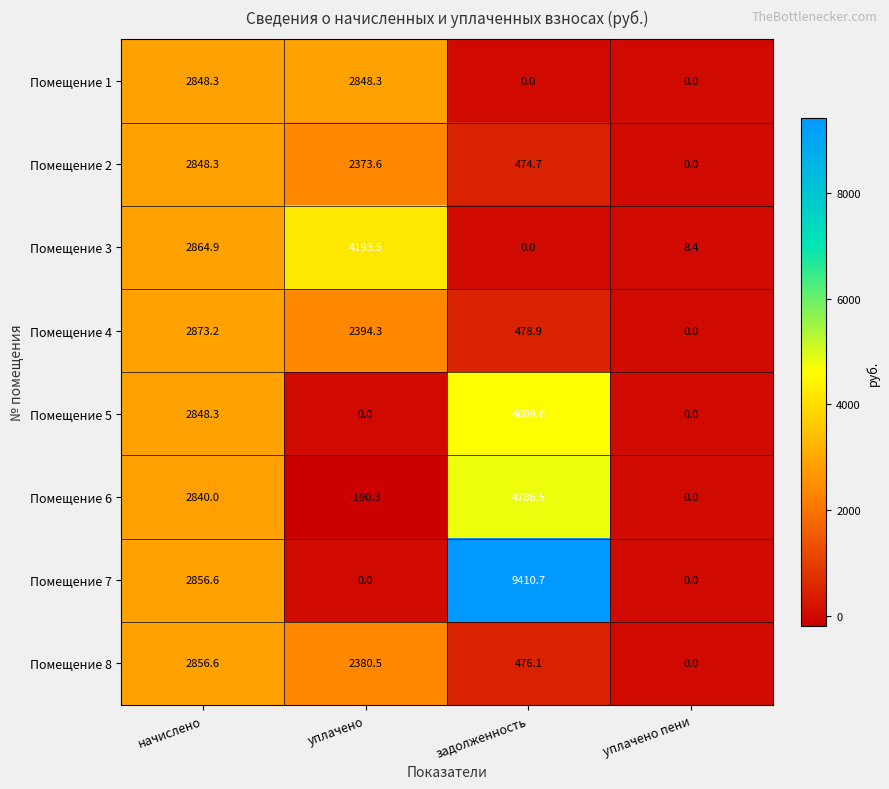

What is the spread (max minus min) of values at начислено?

33.2